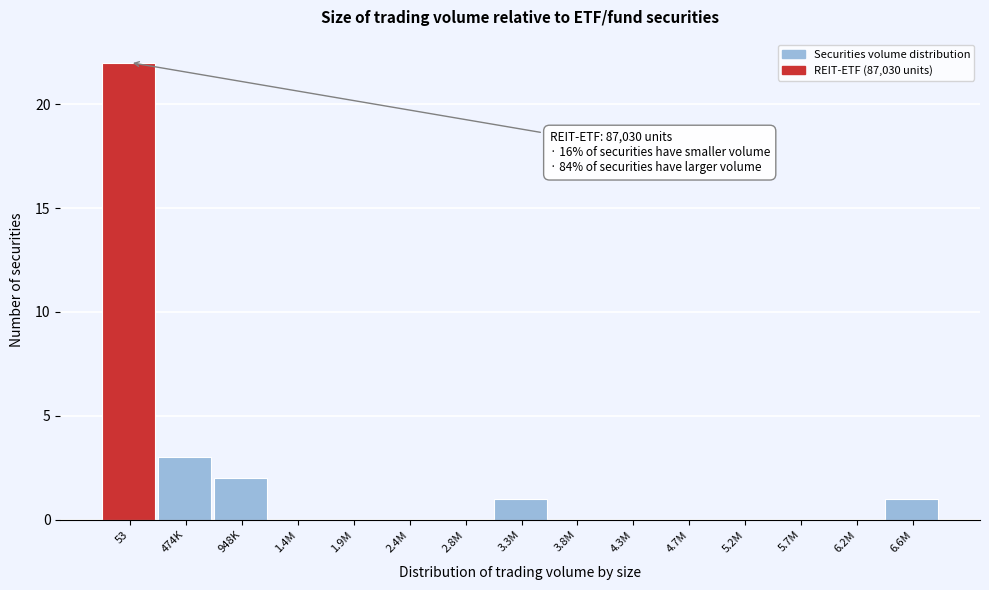

Reading left to right, extract all data points from this chart.

53=22	474K=3	948K=2	1.4M=0	1.9M=0	2.4M=0	2.8M=0	3.3M=1	3.8M=0	4.3M=0	4.7M=0	5.2M=0	5.7M=0	6.2M=0	6.6M=1